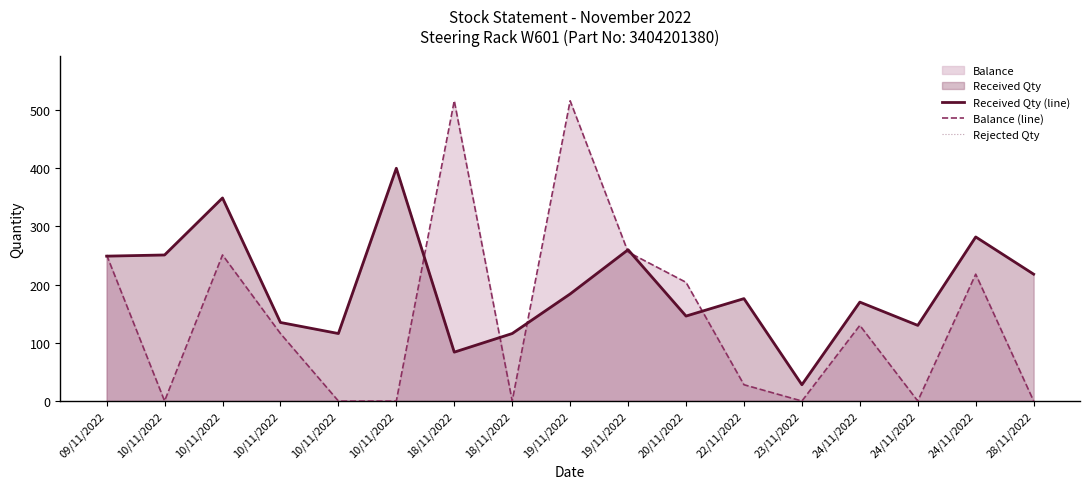

What is the total value across all series at 18/11/2022?

600